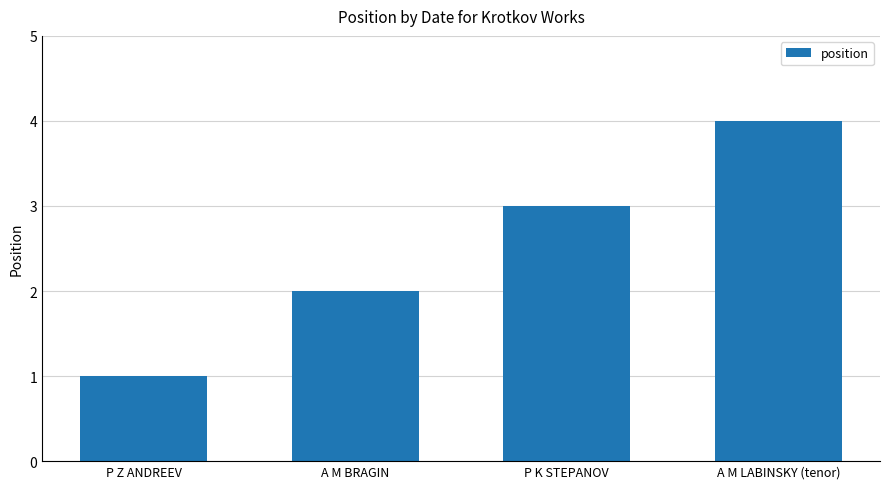

How many values are between 2 and 4?

3